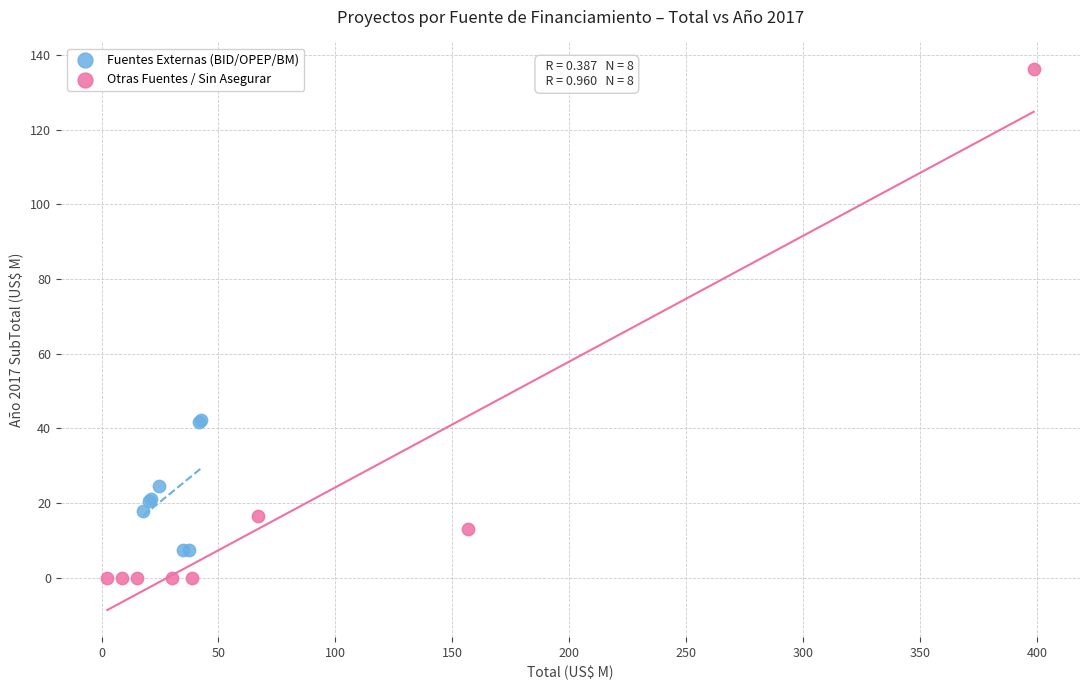

Which series contains the highest Y value?

Otras Fuentes / Sin Asegurar